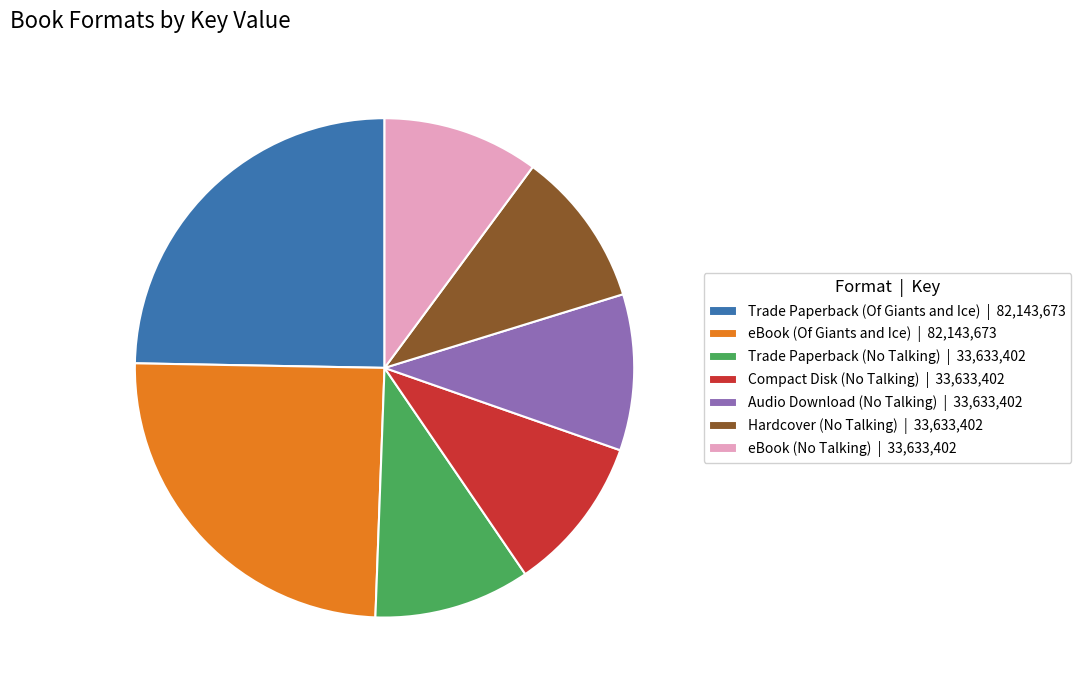

Approximately how many times larger is the value at Audio Download (No Talking) | 33,633,402 compared to Trade Paperback (No Talking) | 33,633,402?

1.0